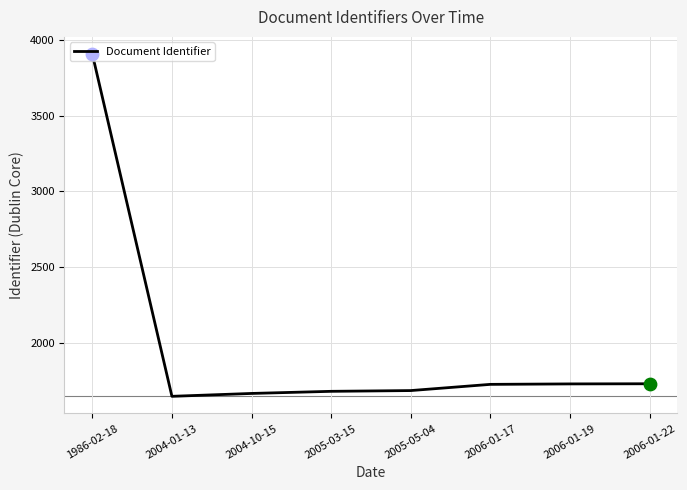

Between 2004-01-13 and 2005-03-15, which is larger?

2005-03-15